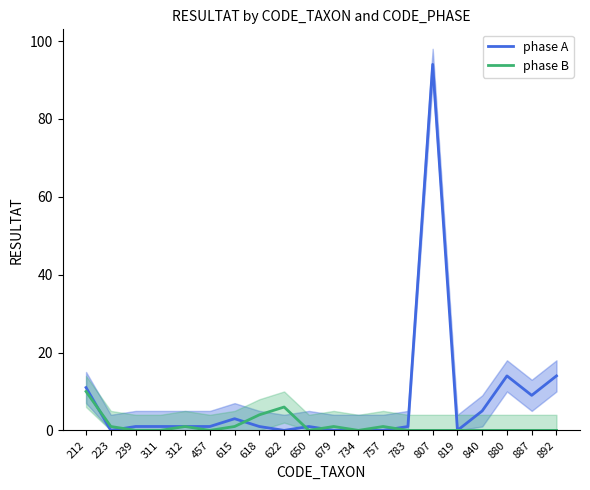

Reading left to right, list all the values displayed in this chart.

phase A: 11	0	1	1	1	1	3	1	0	1	0	0	0	1	94	0	5	14	9	14
phase B: 10	1	0	0	1	0	1	4	6	0	1	0	1	0	0	0	0	0	0	0